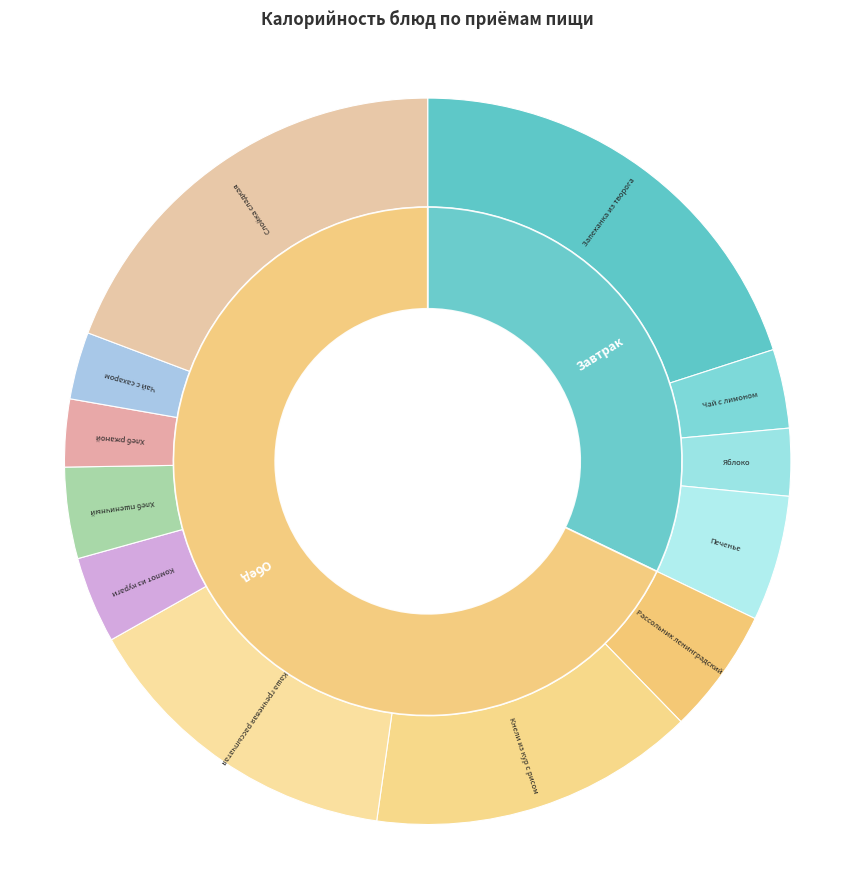

Which category has the smallest portion of the pie?

Яблоко